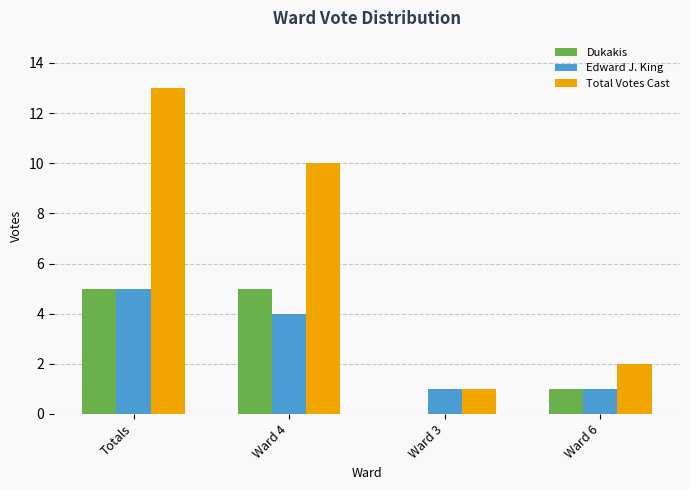

What is the total value across all series at Totals?

23